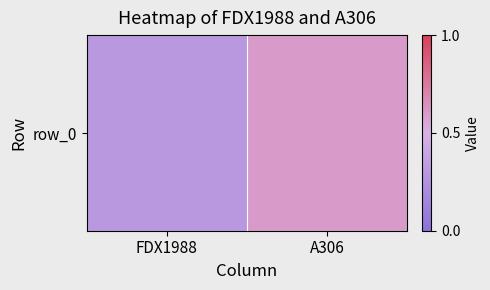

What is the change in value from FDX1988 to A306?

+0.3